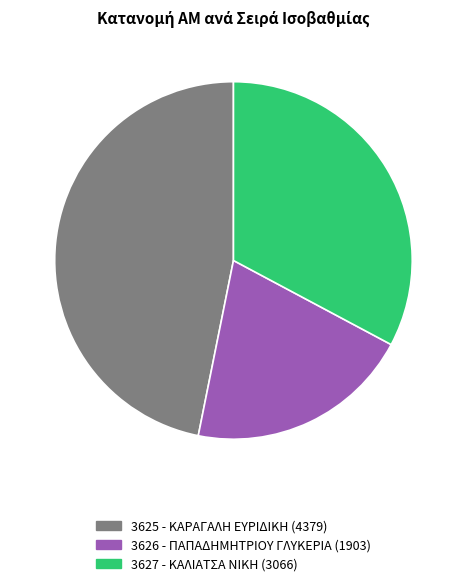

Which slice is the smallest?

3626 - ΠΑΠΑΔΗΜΗΤΡΙΟΥ ΓΛΥΚΕΡΙΑ